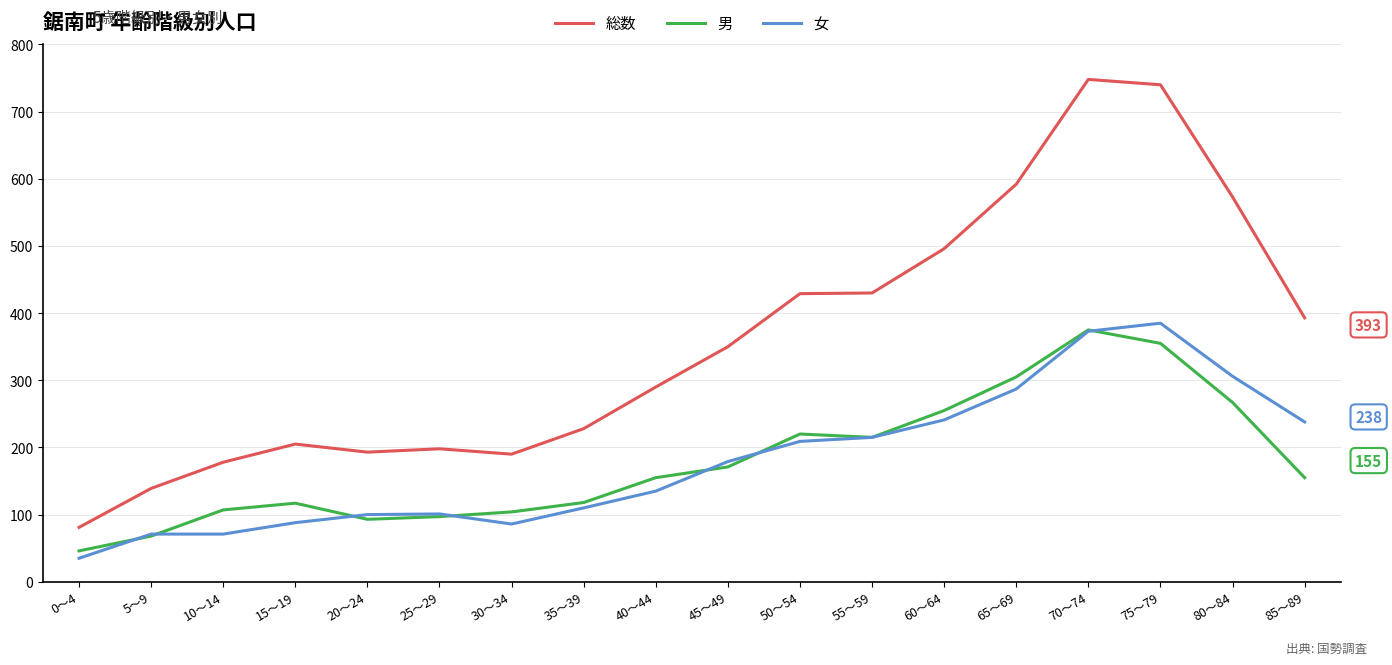

What is the spread (max minus min) of values at 55～59?

215